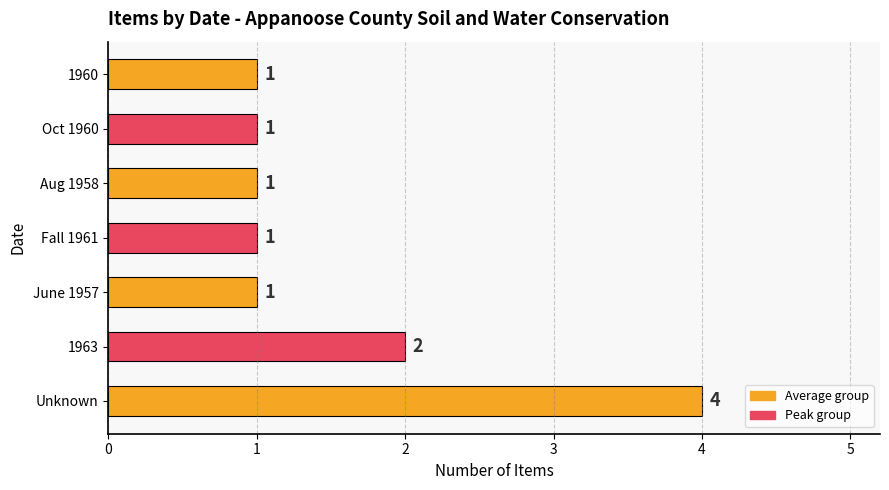

What is the change in value from Unknown to Aug 1958?

-3